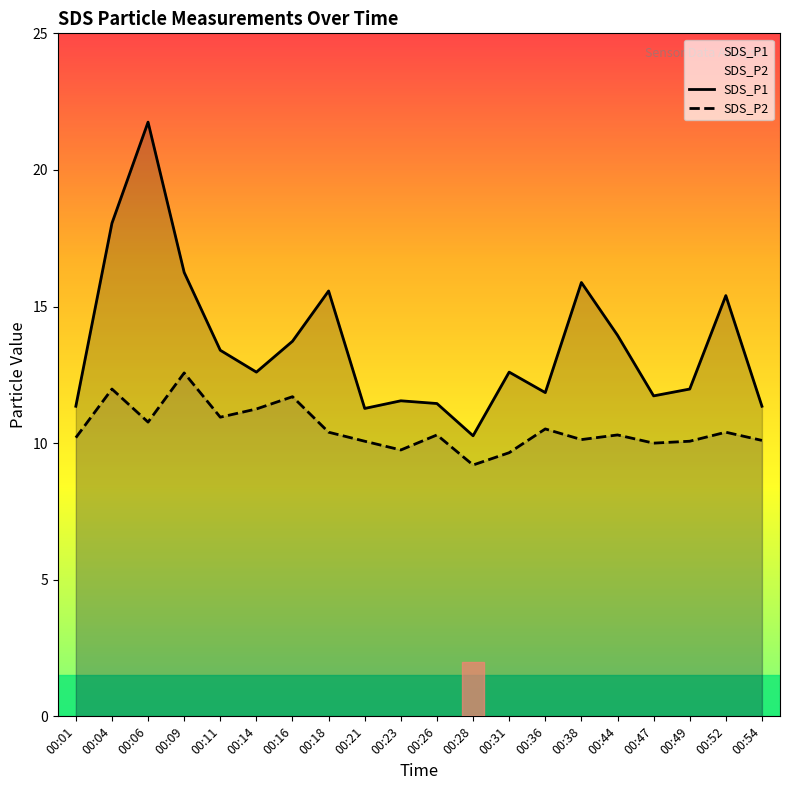

Which has a higher value, 00:21 or 00:31?

00:31